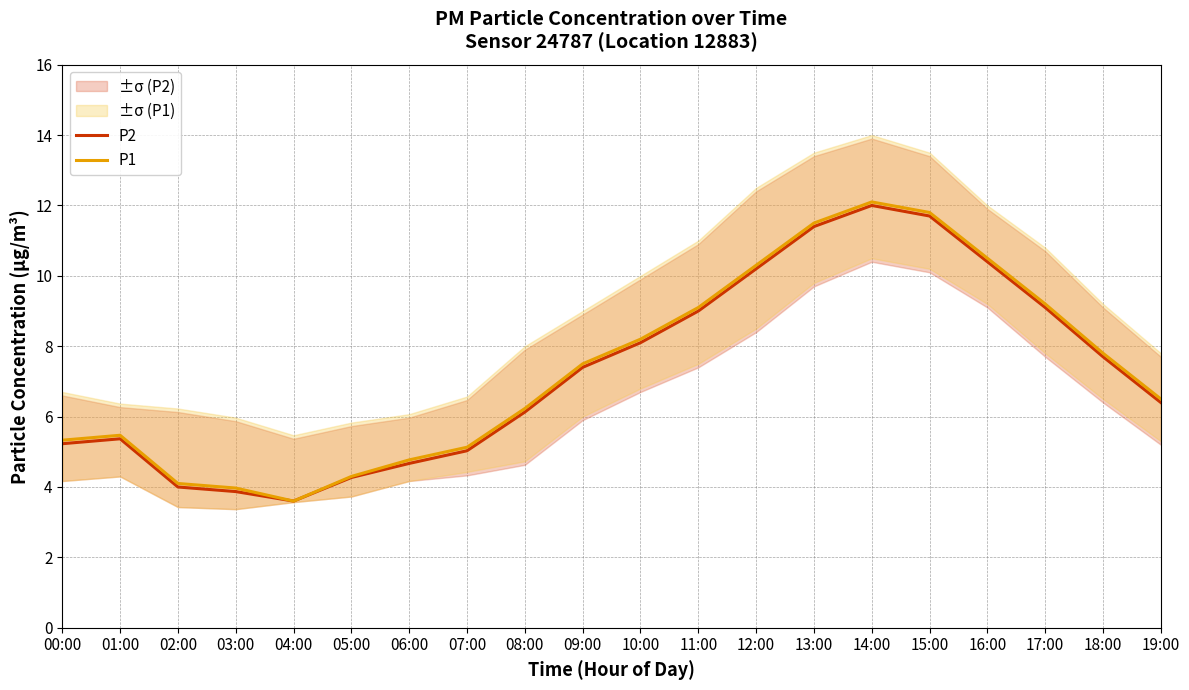

What is the value of the P2 point at the 15th from the left?

12.0